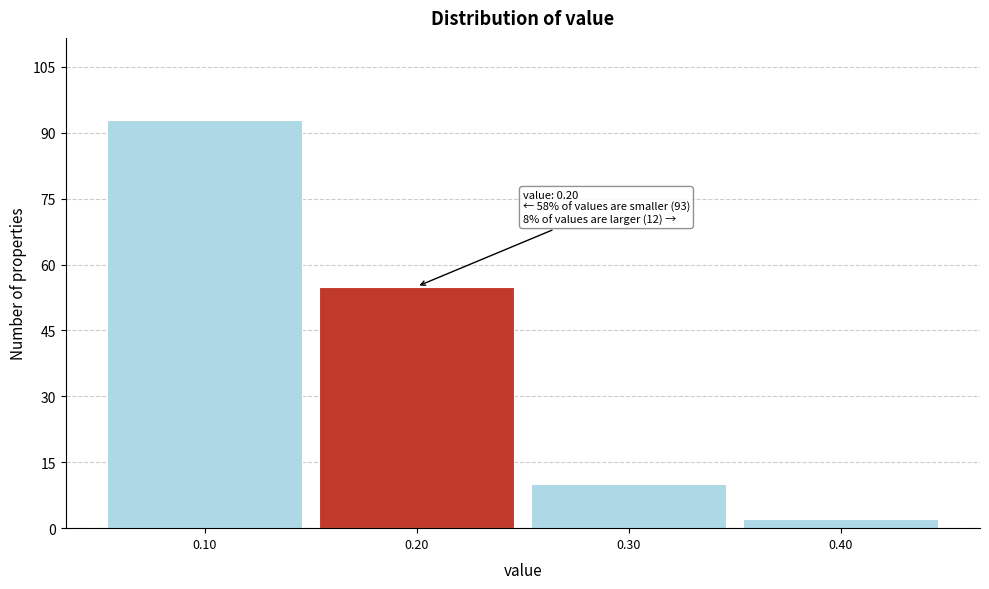

Over which range of the x-axis is the bar tallest?

0.05 to 0.15